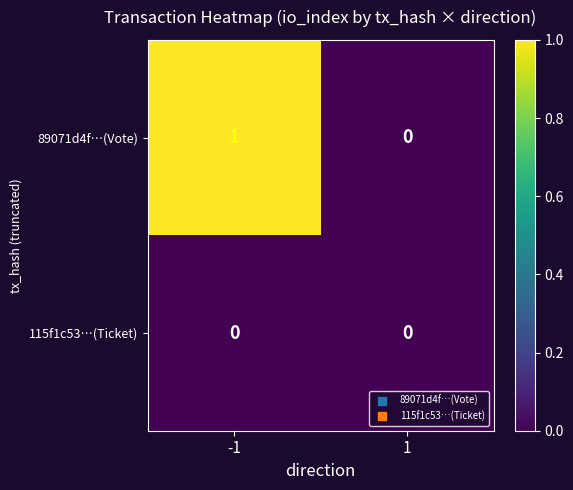

Which series has the widest spread of values?

89071d4f…(Vote)